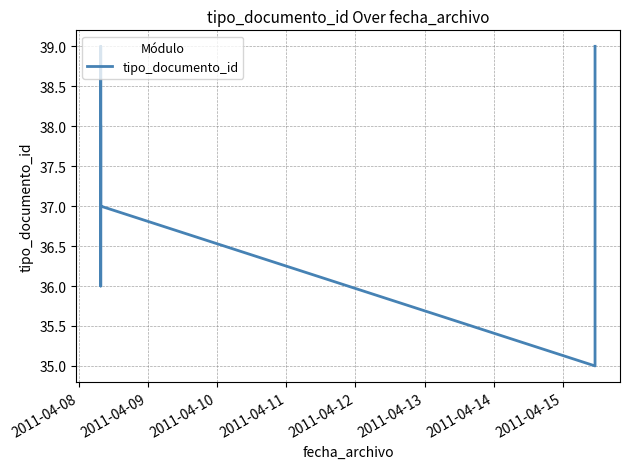

What is the value of the 1st point from the left?

38